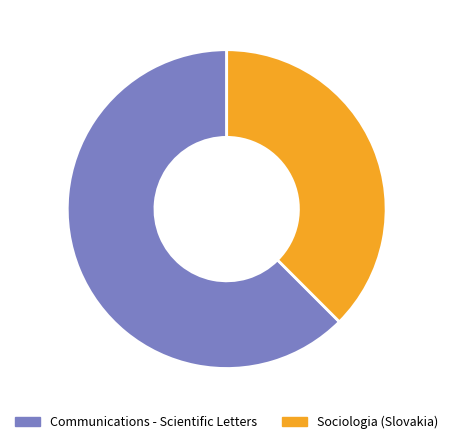

How much of the chart is everything except Communications - Scientific Letters?

37.5%